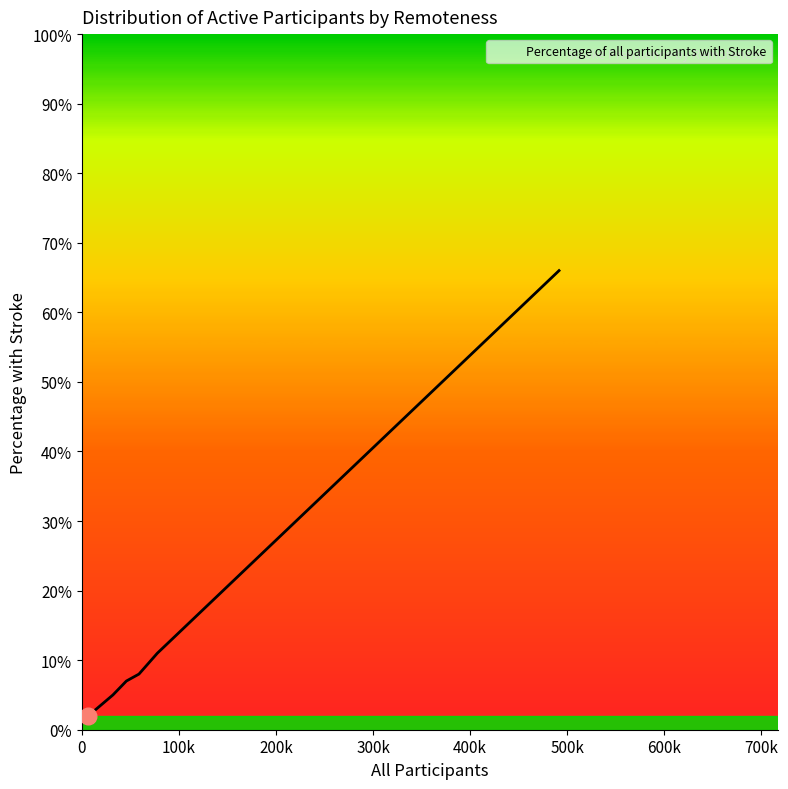

What is the average value?

0.2